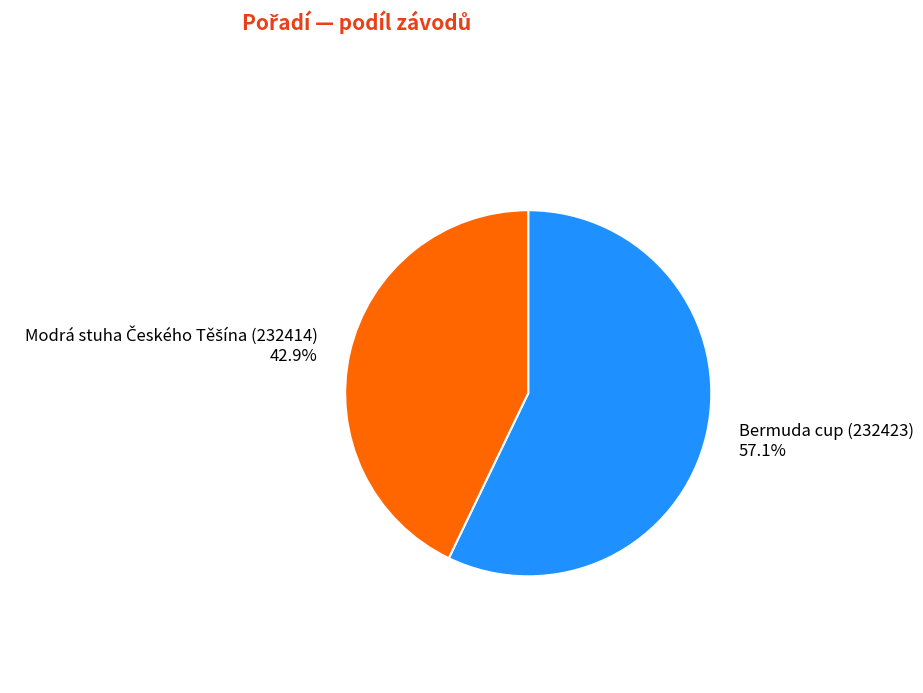

Is there any slice that represents more than half of the pie?

Yes